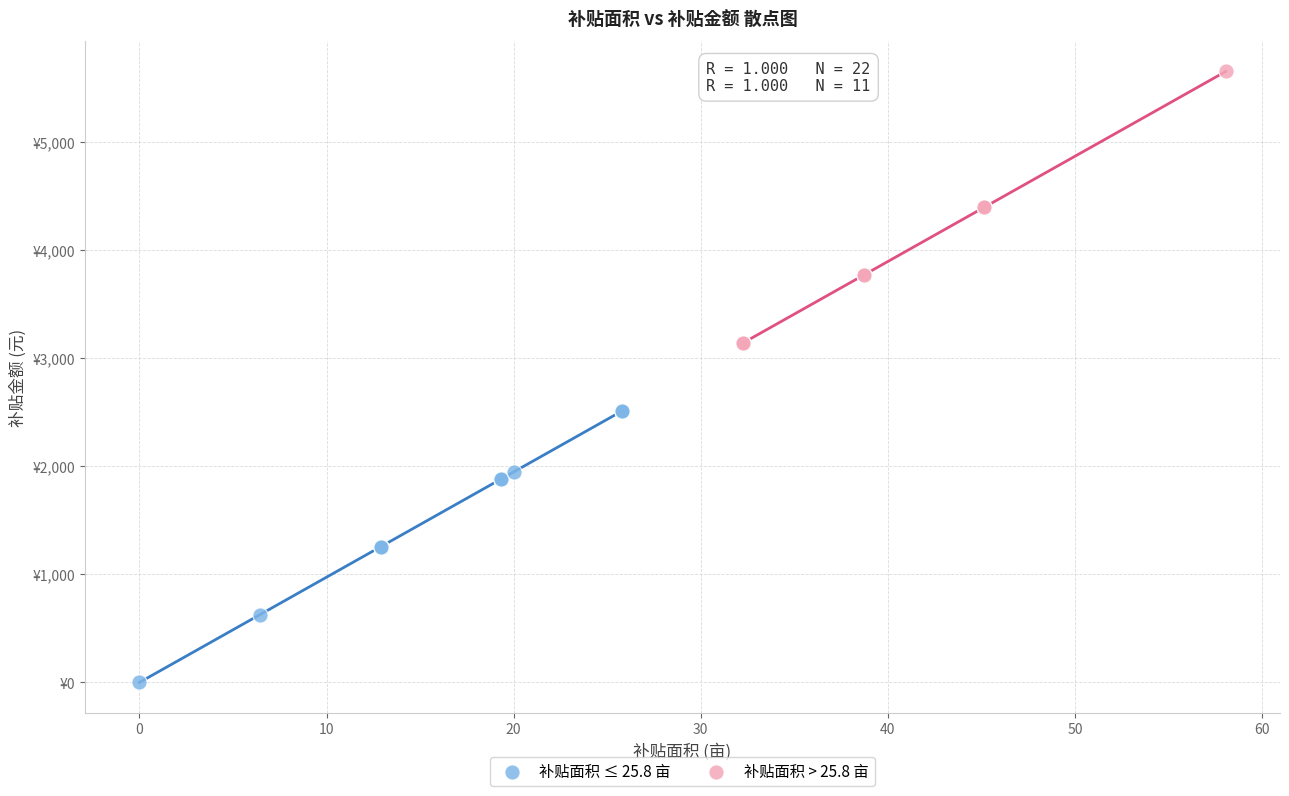

Which series contains the lowest Y value?

补贴面积 ≤ 25.8 亩